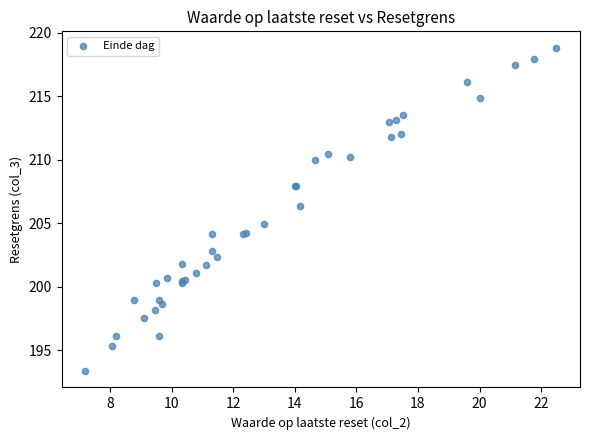

What Y value in the scatter plot is closest to 206?

206.4